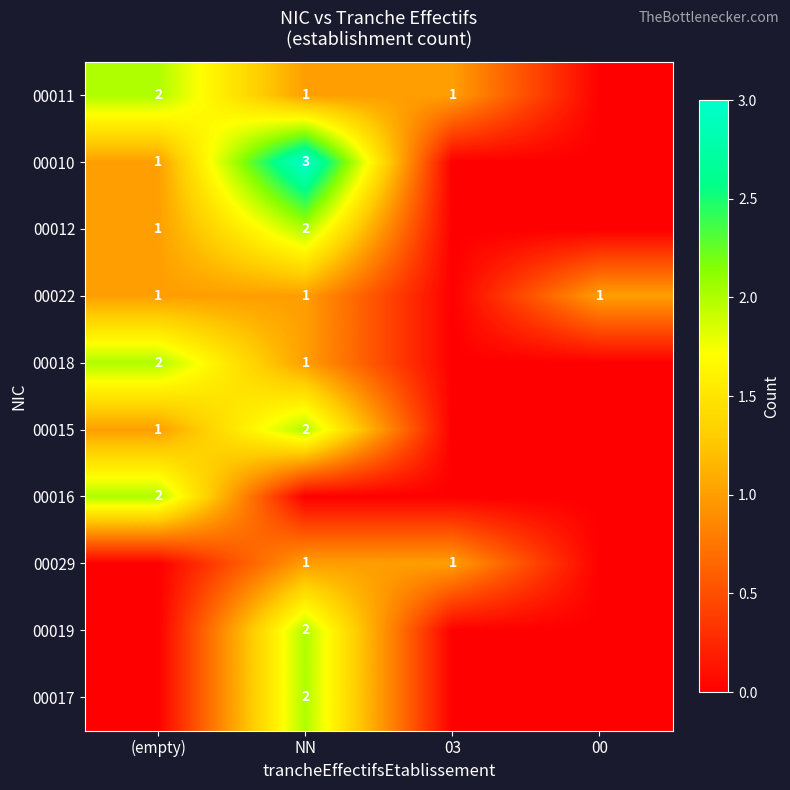

How many series are shown in this chart?

10